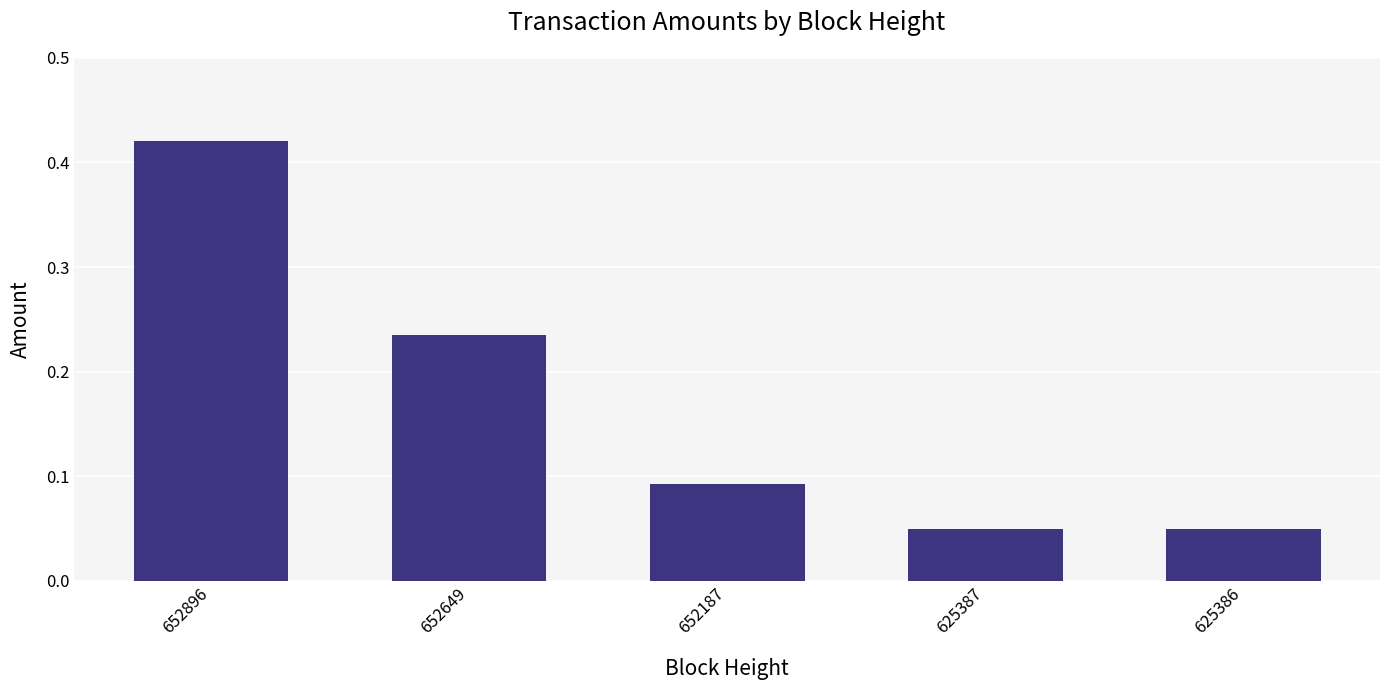

How many values are between 0 and 1?

5